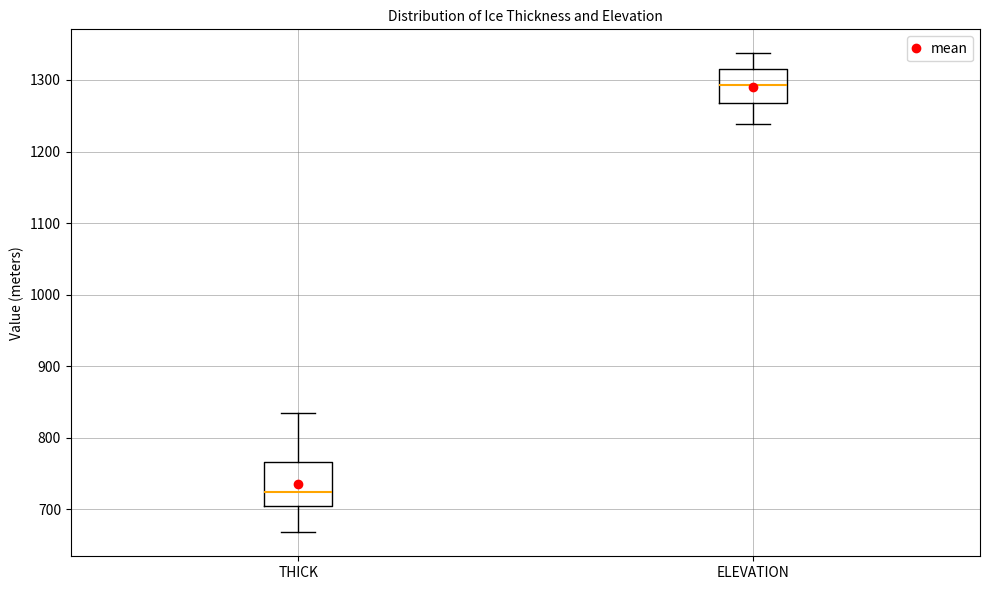

Comparing the boxes themselves (not the whiskers), which one is the tallest?

THICK